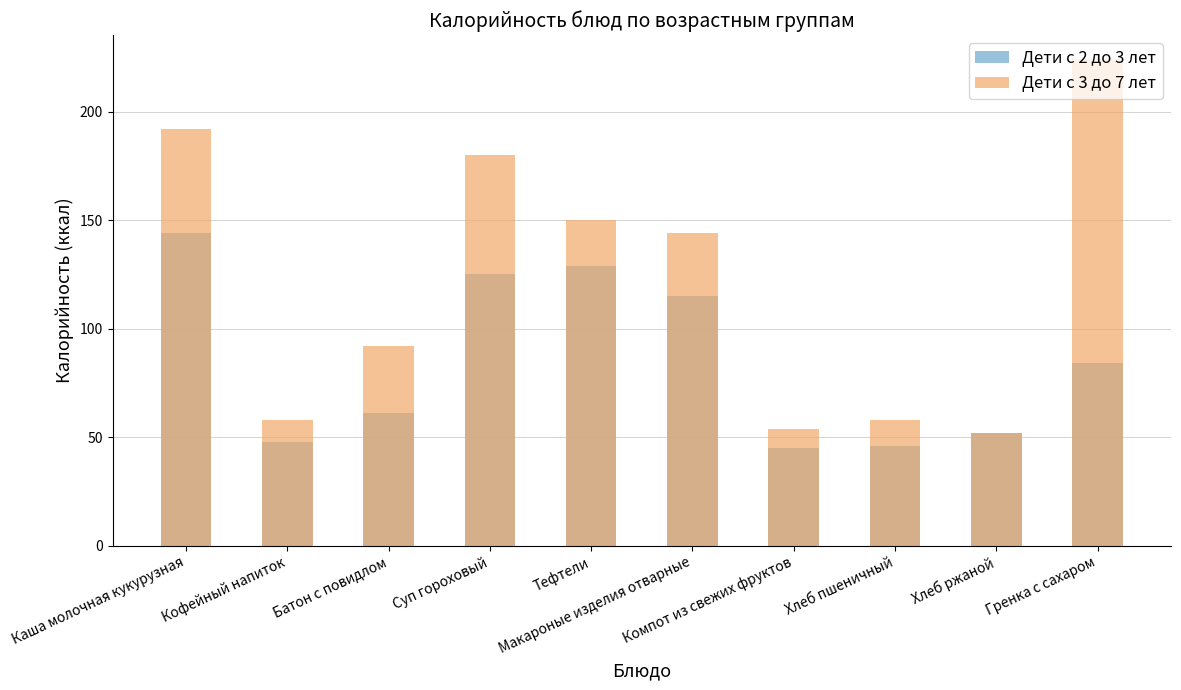

What is the sum of the Дети с 3 до 7 лет values at Кофейный напиток and Макароные изделия отварные?

202